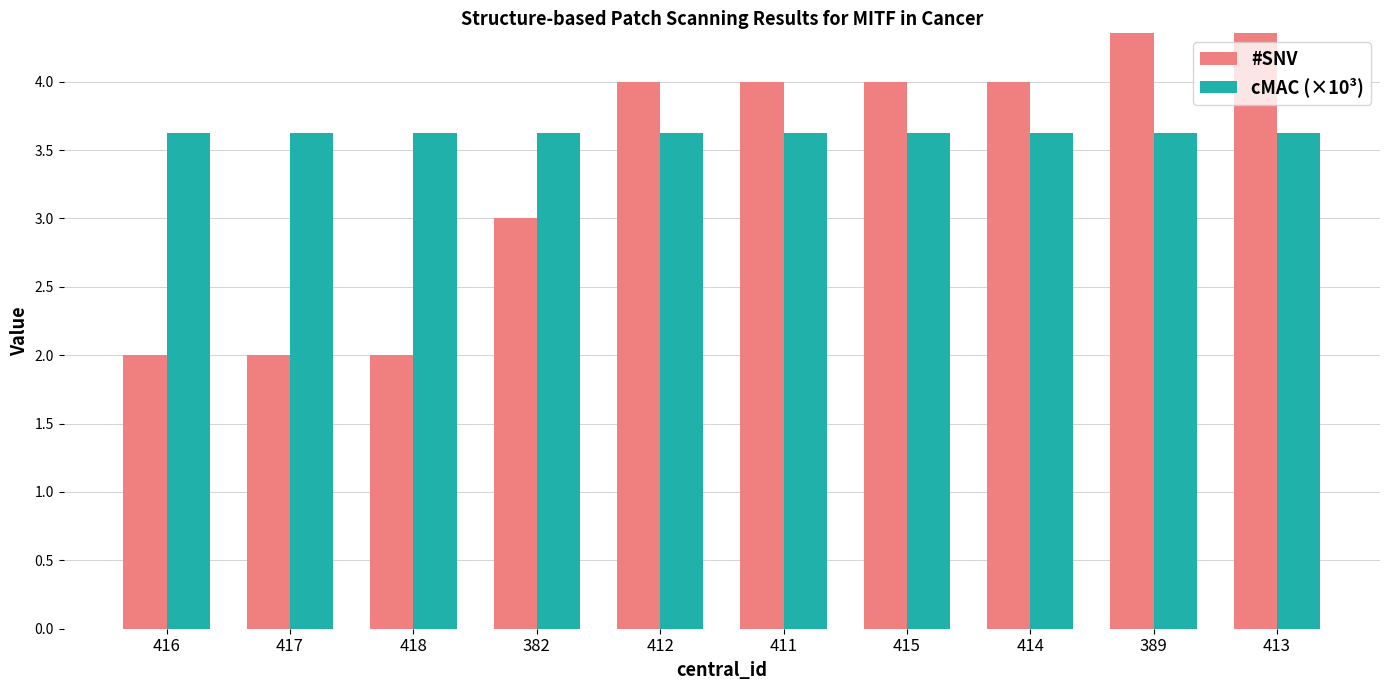

Is it true that #SNV equals 5.9 at 415?

False